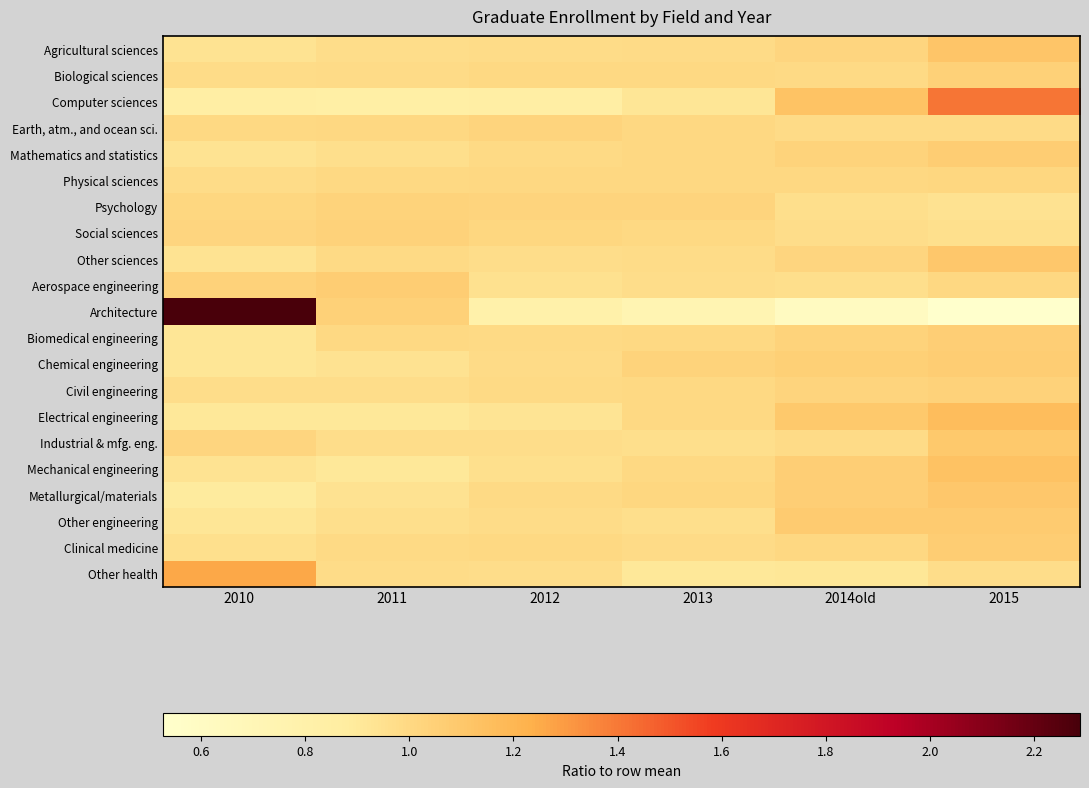

What is the total value across all series at 2010?

21.7